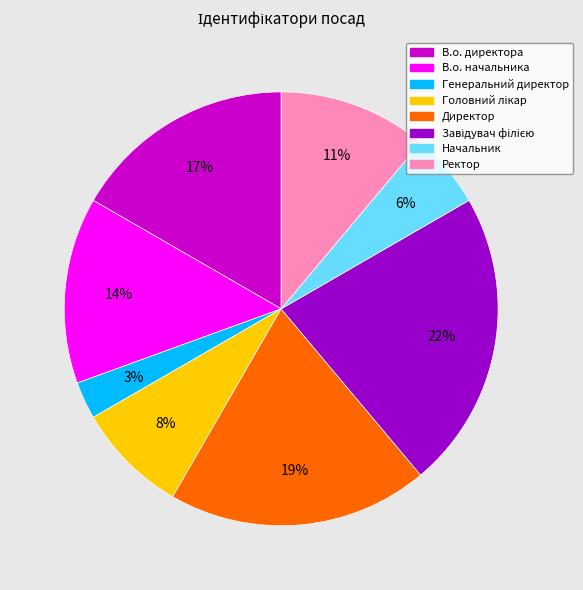

How many slices are in this pie chart?

8